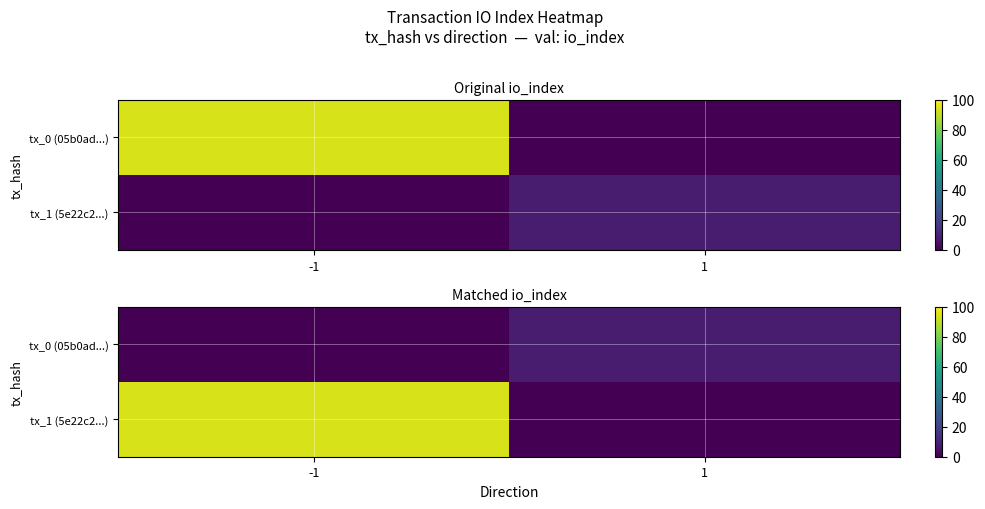

The value of tx_1 (5e22c2...) at -1 is 131. True or false?

False